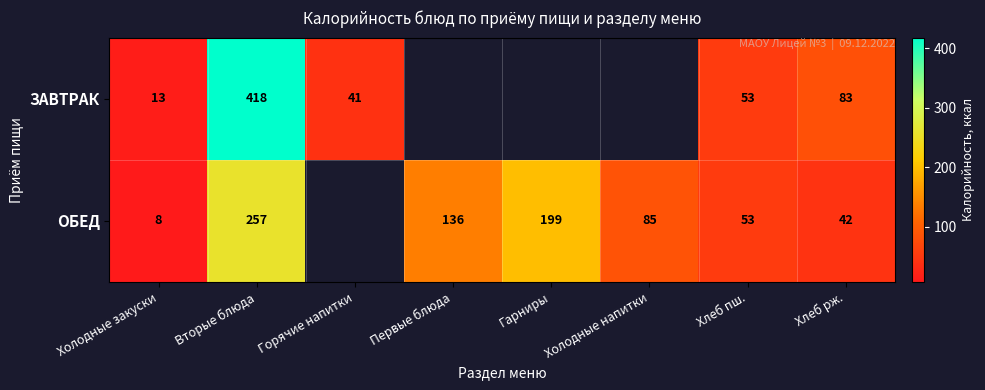

What is the minimum value shown in the chart?

8.0